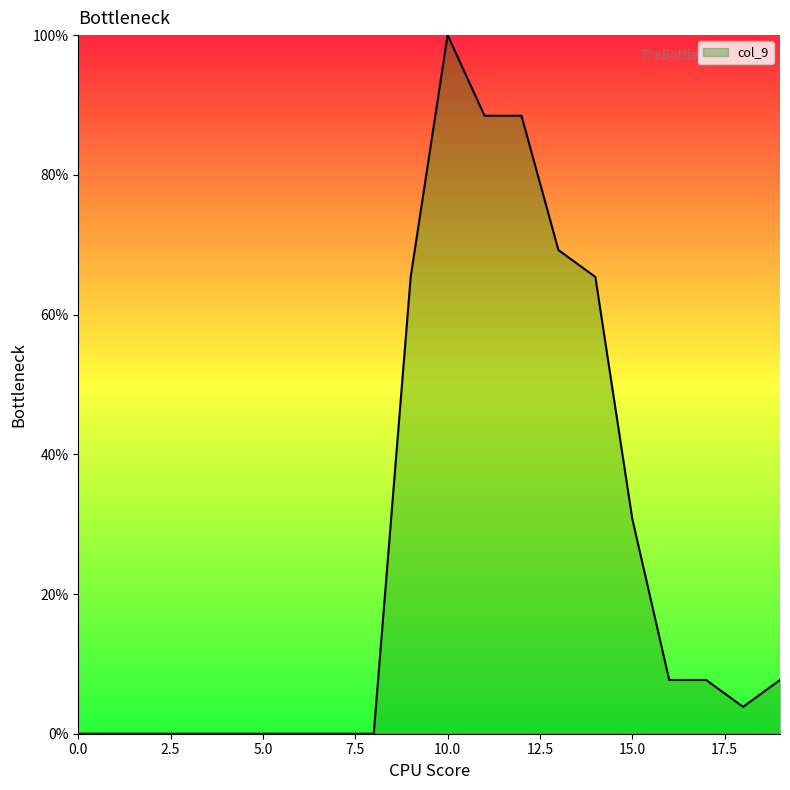

What is the maximum value shown in the chart?

100.0